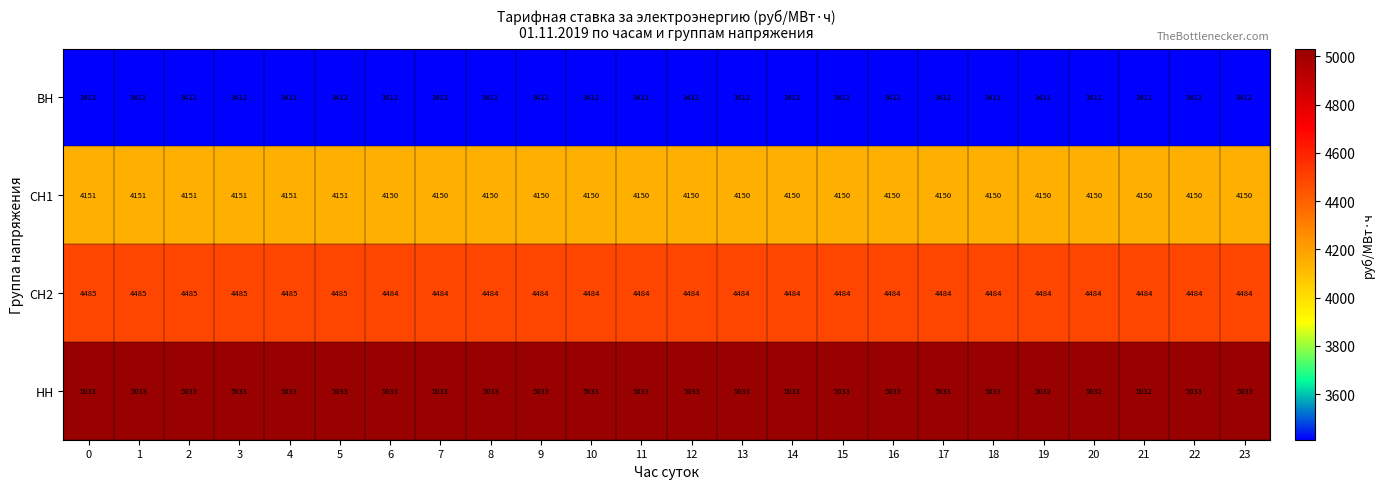

Count the НН values in the range 5033 to 5034.

21